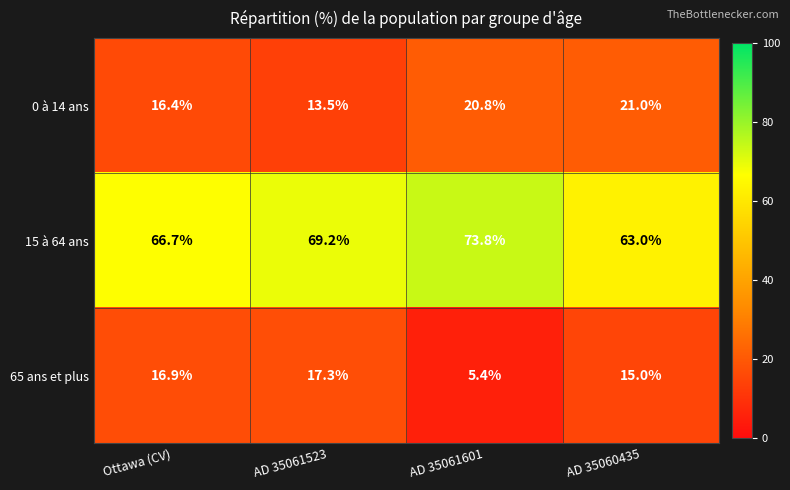

What is the difference between the highest and lowest values at Ottawa (CV)?

50.3